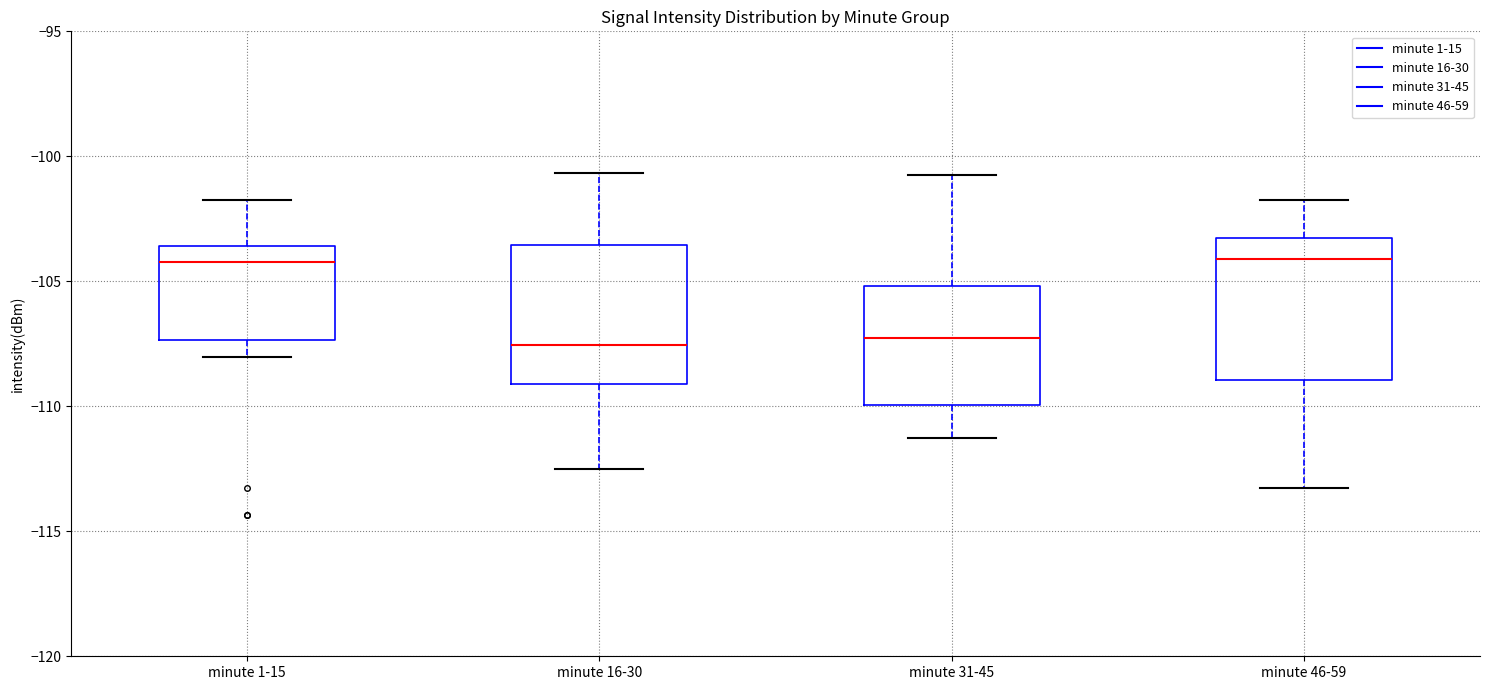

Reading left to right, transcribe this box plot: for each box, give where its median line is, the range the box spans, and where its two whiskers end, as read against the y-axis. The values are not printed on the chart, so give them approximately, as read against the axis.

minute 1-15: median -104.0, box -107.5 to -103.5, whiskers -108.0 to -101.5
minute 16-30: median -107.5, box -109.0 to -103.5, whiskers -112.5 to -100.5
minute 31-45: median -107.5, box -110.0 to -105.0, whiskers -111.5 to -101.0
minute 46-59: median -104.0, box -109.0 to -103.0, whiskers -113.5 to -101.5